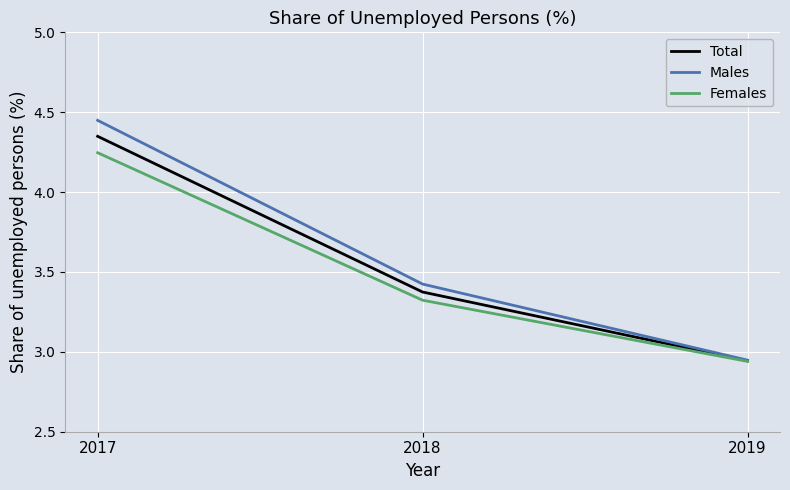

How many Females values are between 2 and 4?

2